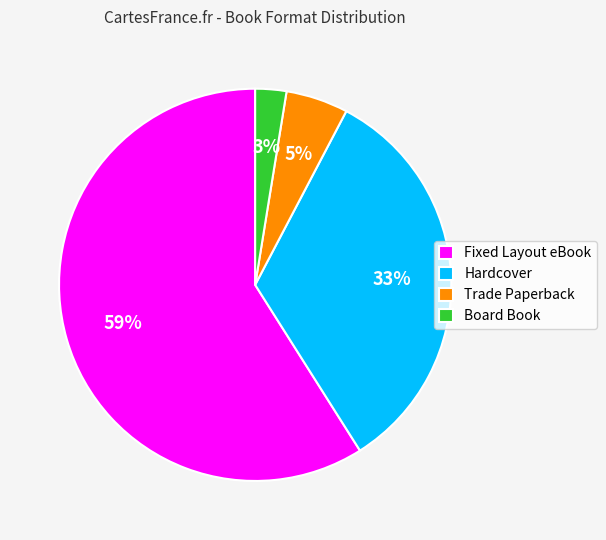

Is the sum of Fixed Layout eBook and Board Book greater than half?

Yes